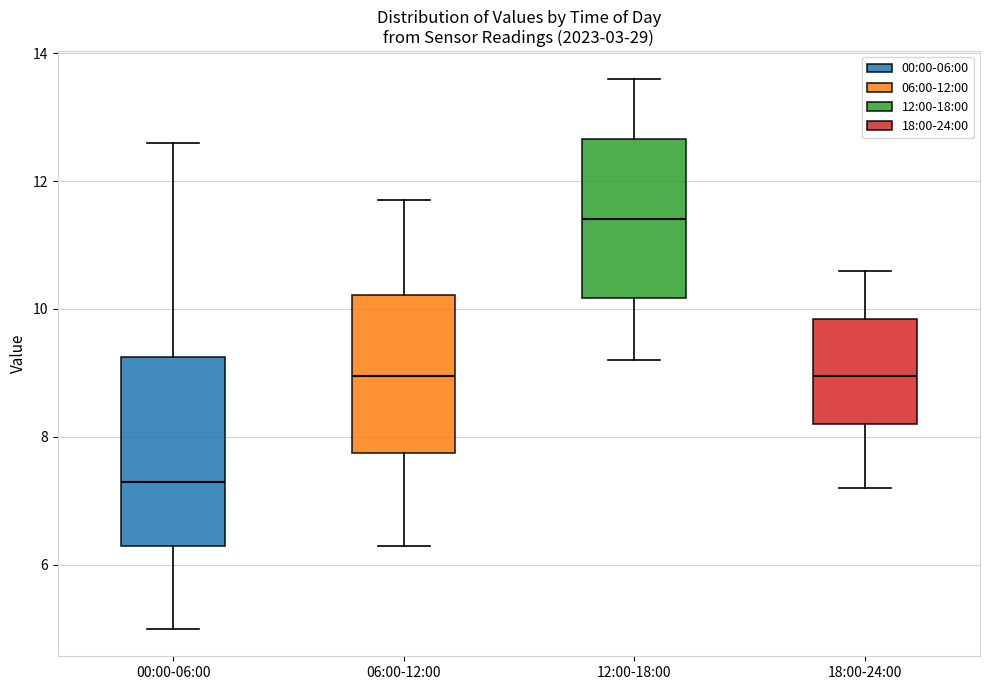

Where does the lower whisker of the box for 18:00-24:00 end on the y-axis? The values are not printed on the chart, so give them approximately, as read against the axis.

7.2